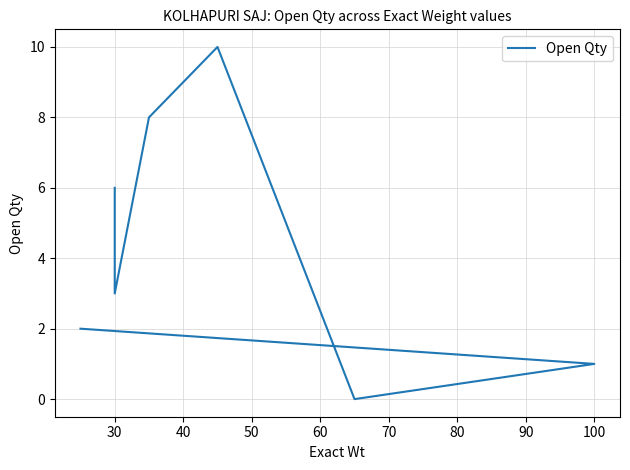

What is the value of the 5th point from the left?

8